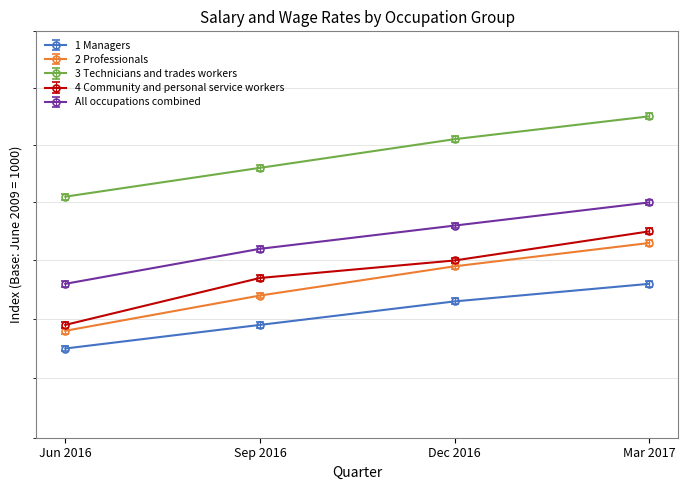

True or false: 4 Community and personal service workers and 3 Technicians and trades workers cross at least once.

False